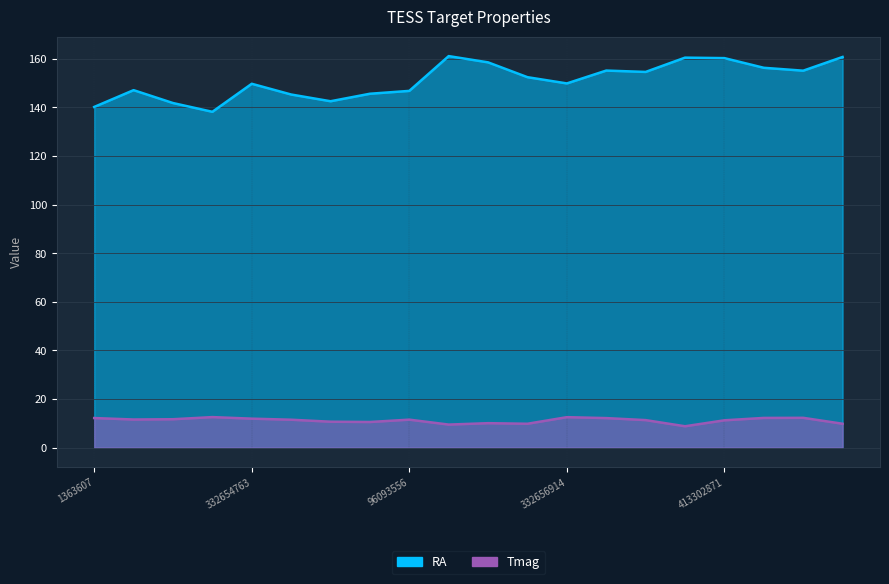

Which series has the largest total across all categories?

RA